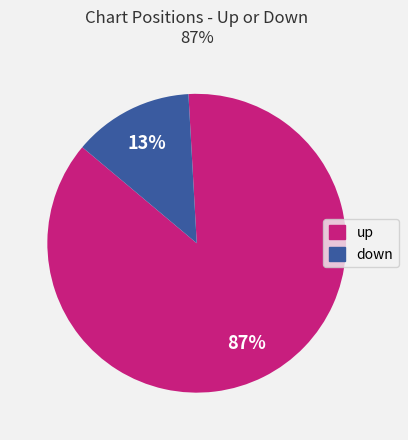

What percentage is the down slice, to the nearest percent?

13%